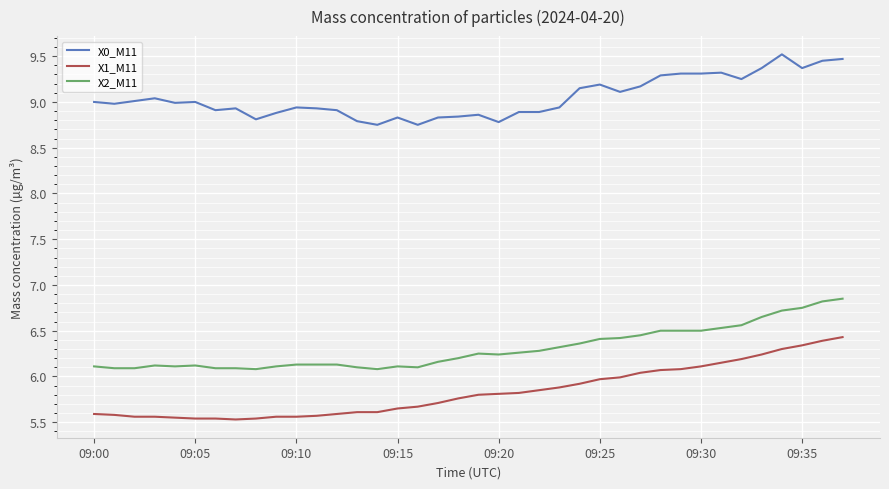

True or false: X2_M11 and X0_M11 intersect in this chart.

False